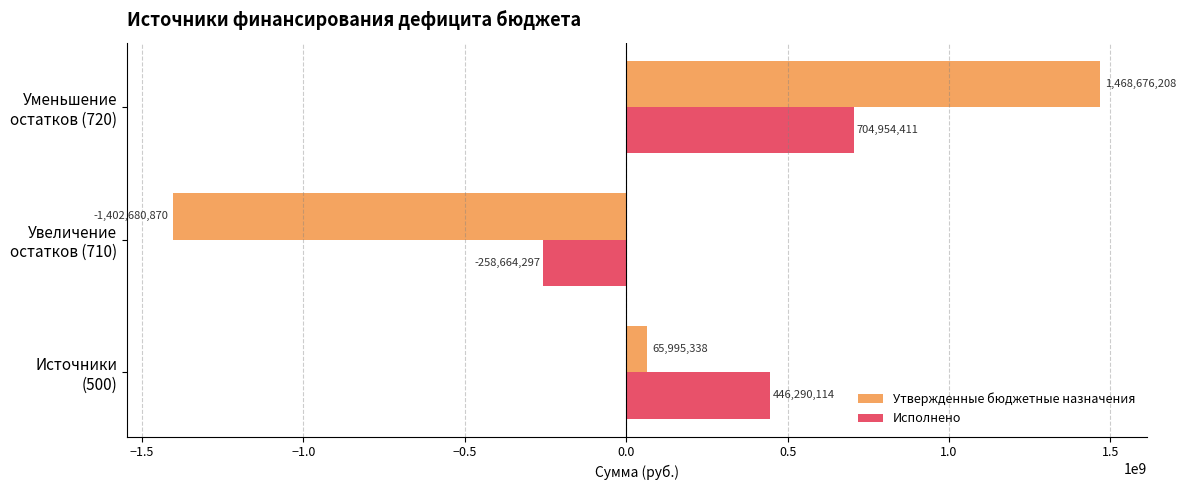

What is the highest value of the Утвержденные бюджетные назначения series?

1468676208.2